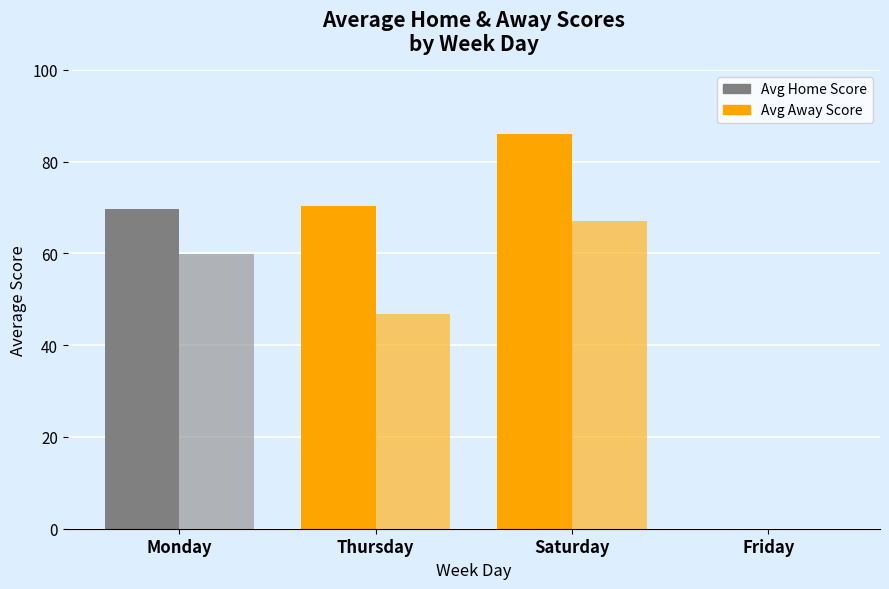

Which series has the largest total across all categories?

Avg Home Score